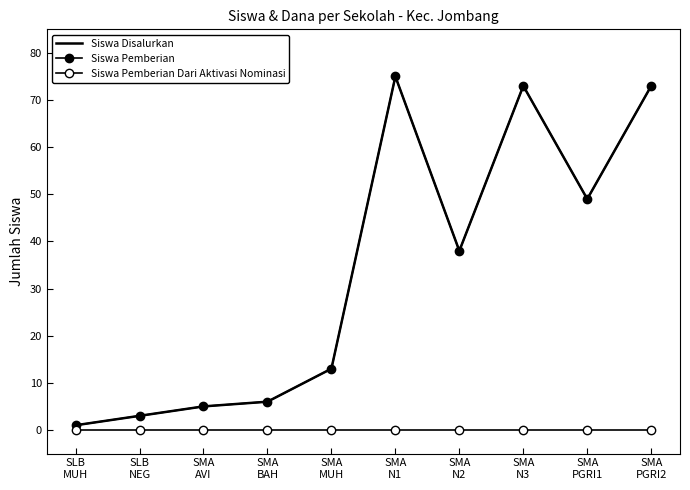

True or false: Siswa Disalurkan has a value of 3 at SLB
NEG.

True